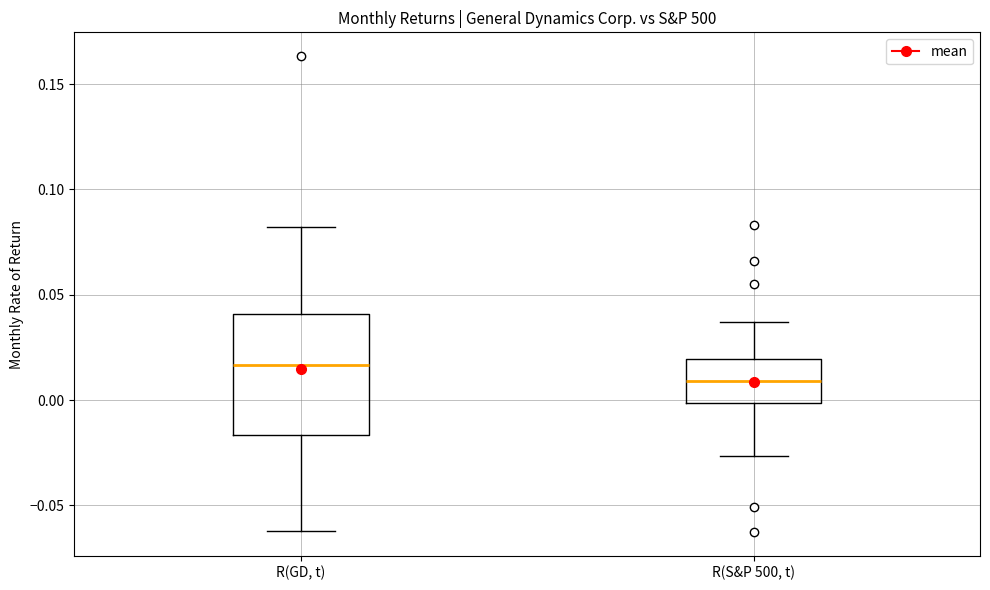

Reading left to right, transcribe this box plot: for each box, give where its median line is, the range the box spans, and where its two whiskers end, as read against the y-axis. The values are not printed on the chart, so give them approximately, as read against the axis.

R(GD, t): median 0.015, box -0.015 to 0.040, whiskers -0.060 to 0.080
R(S&P 500, t): median 0.010, box 0.000 to 0.020, whiskers -0.025 to 0.035